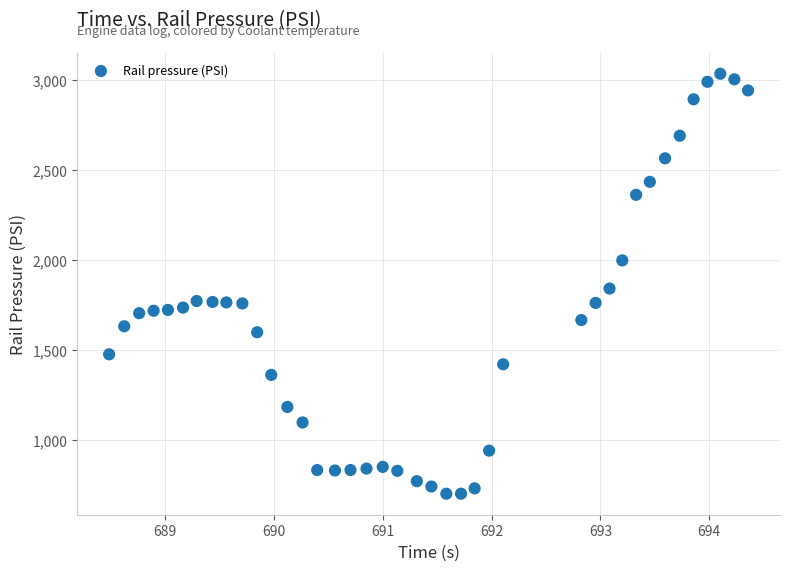

What is the range of X values (max minus min)?

5.9